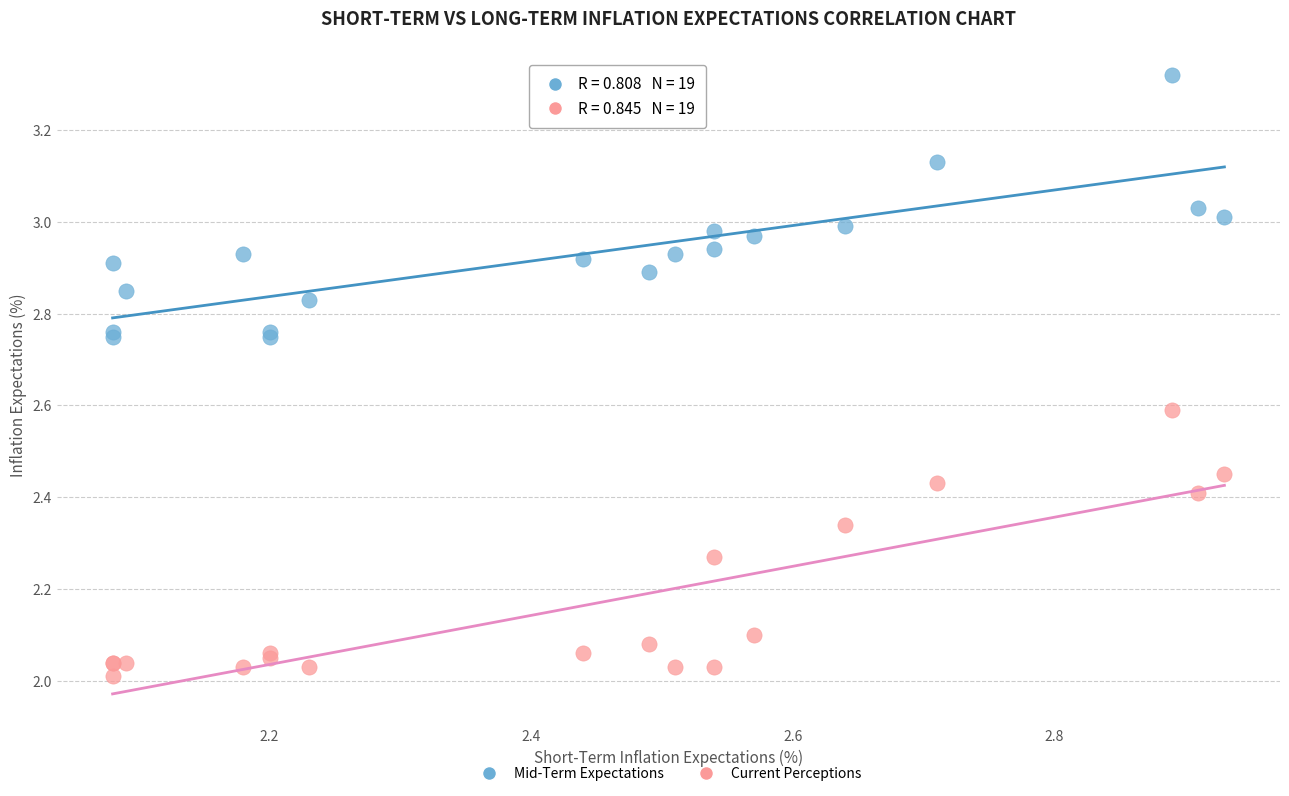

What is the X range (max minus min) for the scatter plot?

0.9